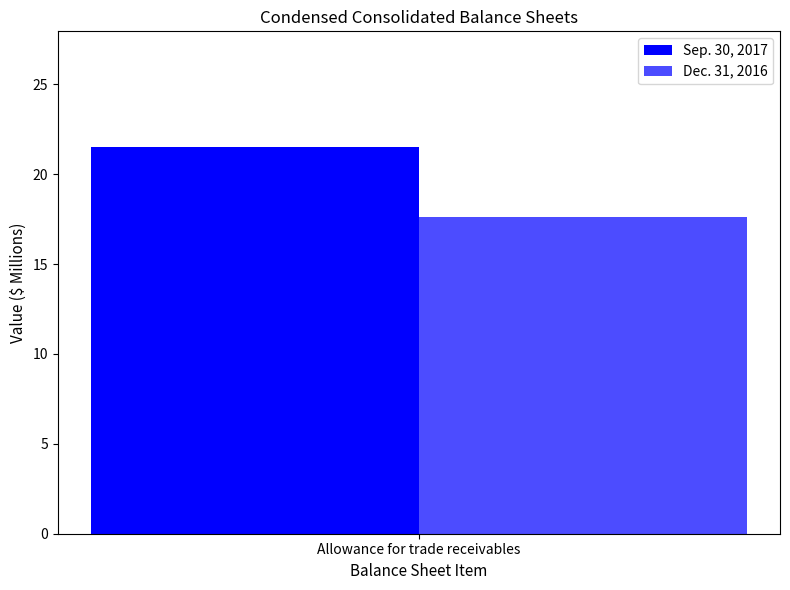

What value does the Dec. 31, 2016 series have at Allowance for trade receivables?

17.6